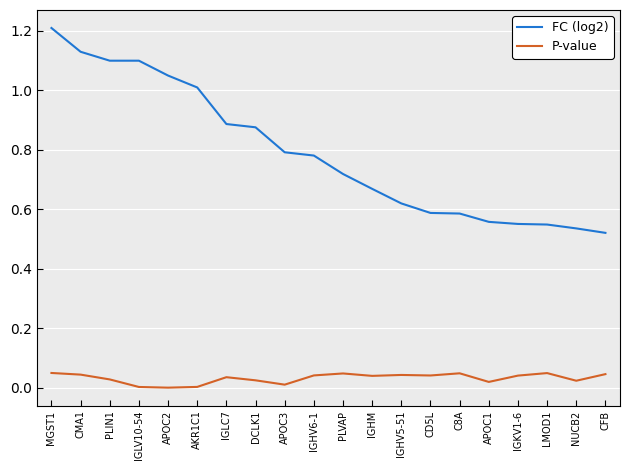

What position from the right is C8A?

6